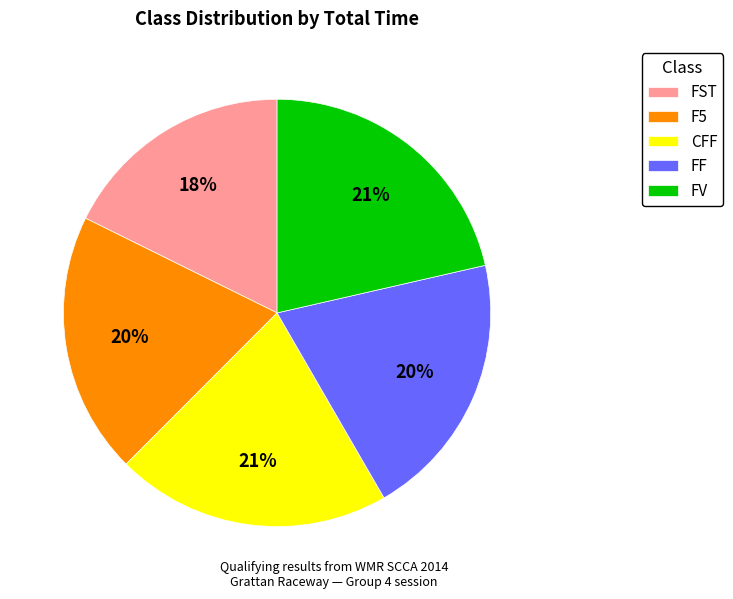

What percentage is the FST slice, to the nearest percent?

18%